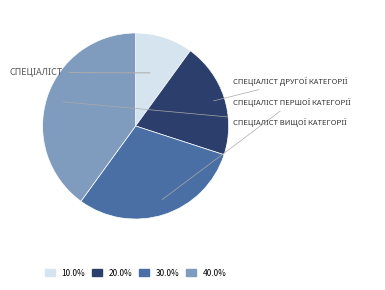

Does any single category account for the majority?

No